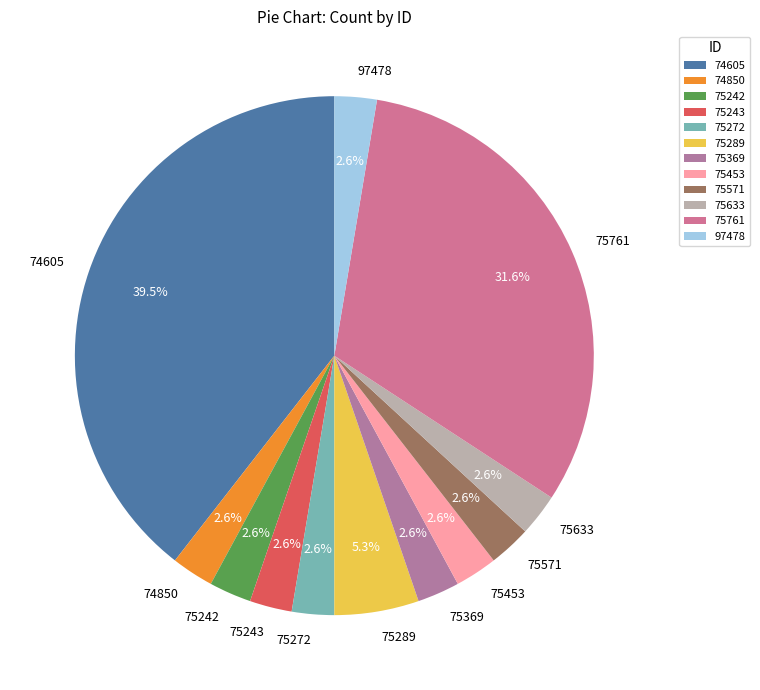

Do 74850 and 75633 together represent more than half of the pie?

No